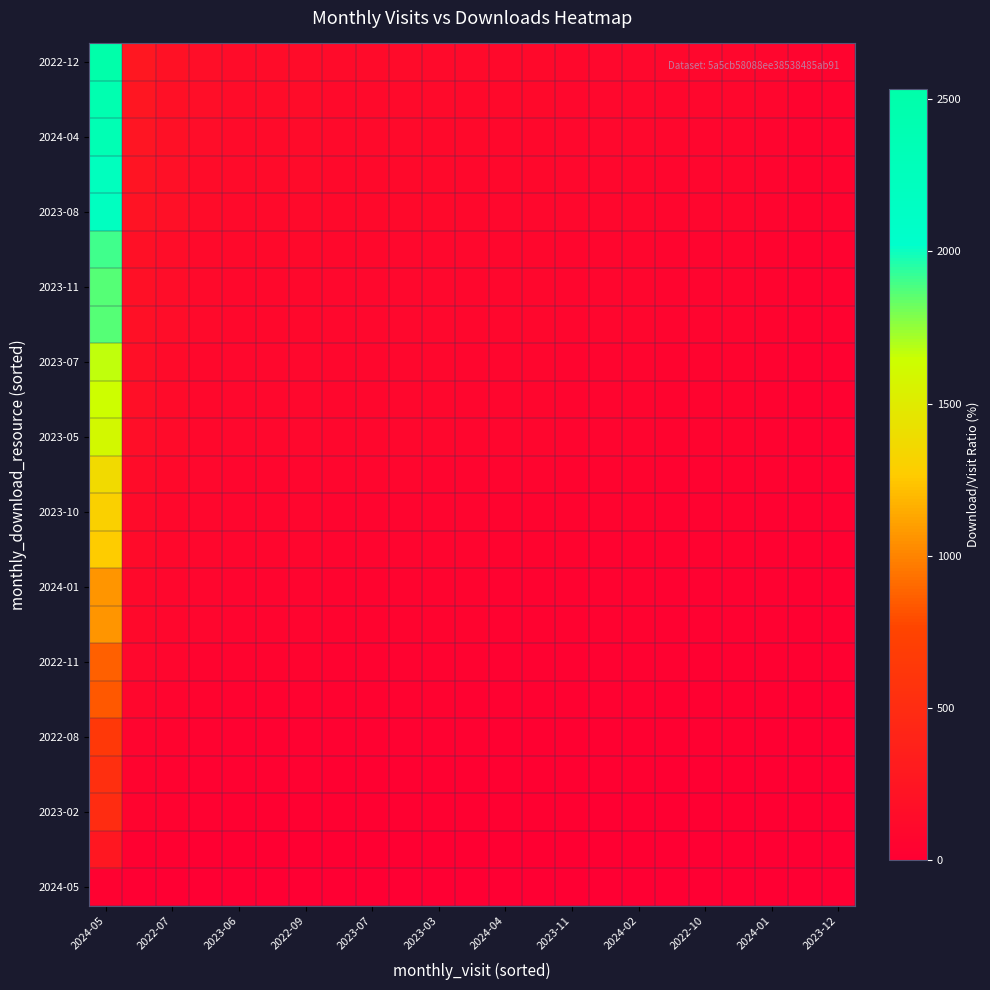

How many data points does each series have?

23